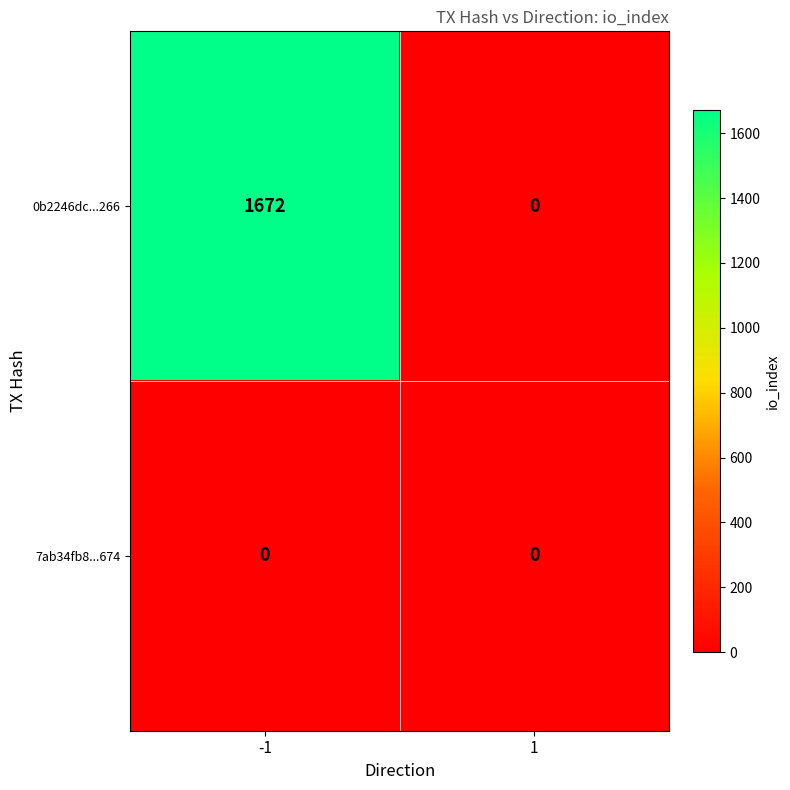

List the labels in order of 0b2246dc...266 value, largest first.

-1, 1